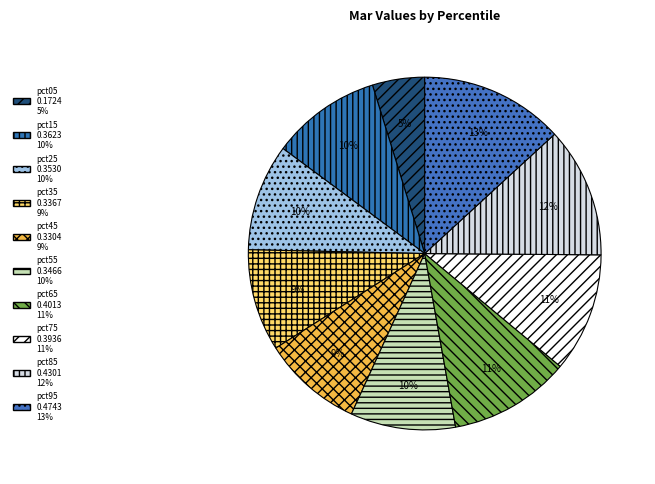

Does pct25 account for over 50% of the chart?

No